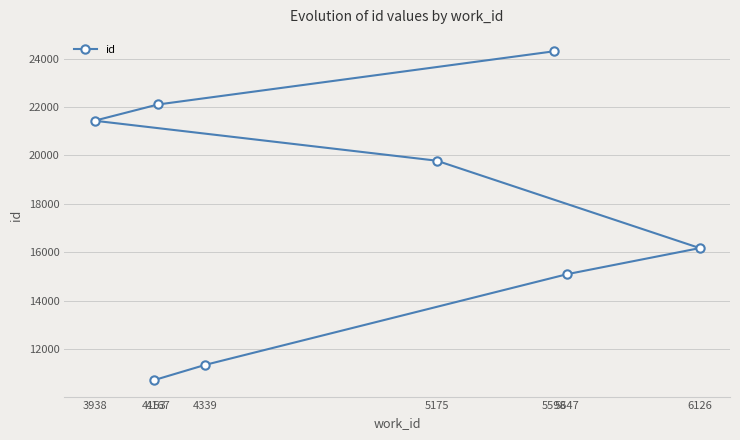

Reading right to left, what are all the values shown in this chart?

6126=16171	5647=15094	5598=24306	5175=19785	4339=11346	4167=22108	4153=10712	3938=21437